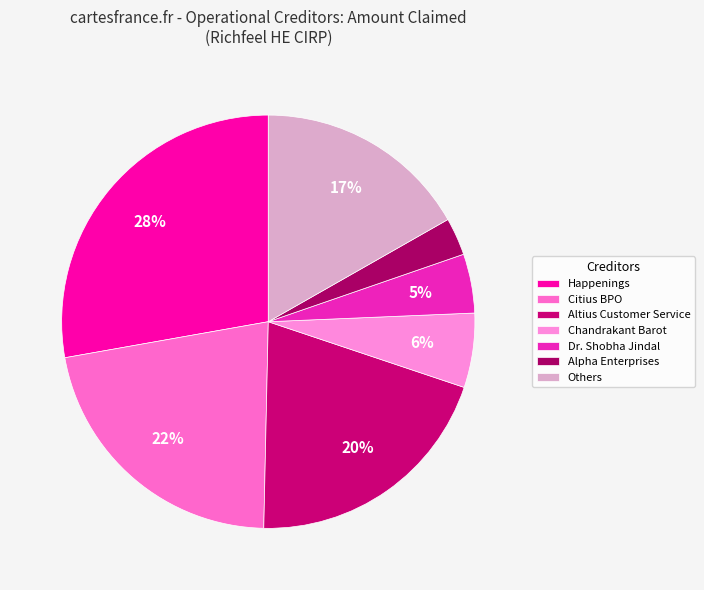

Which category has the smallest portion of the pie?

Alpha Enterprises